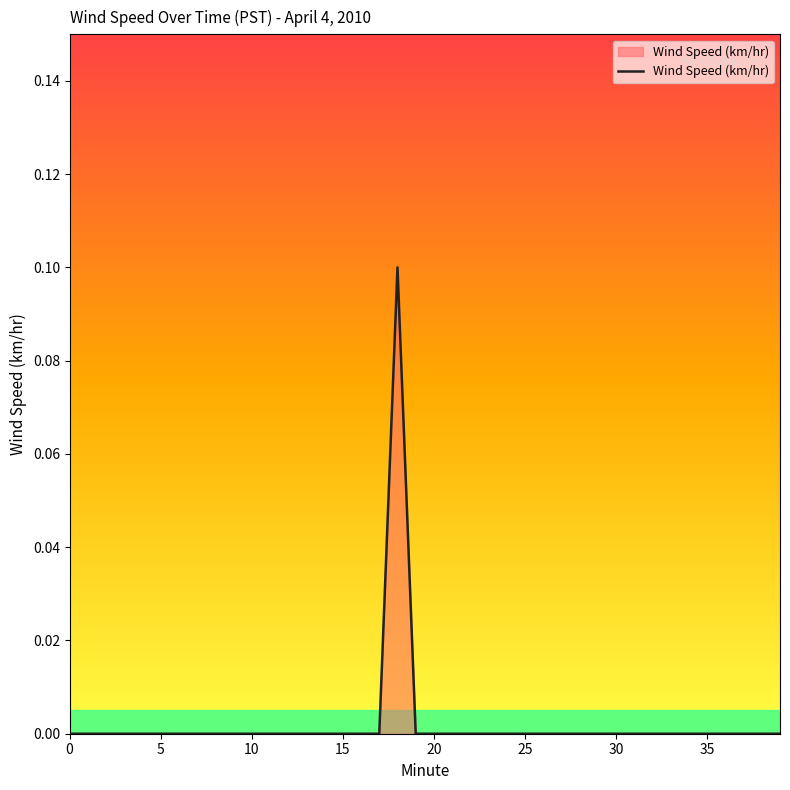

Reading left to right, extract all data points from this chart.

0.0	0.0	0.0	0.0	0.0	0.0	0.0	0.0	0.0	0.0	0.0	0.0	0.0	0.0	0.0	0.0	0.0	0.0	0.1	0.0	0.0	0.0	0.0	0.0	0.0	0.0	0.0	0.0	0.0	0.0	0.0	0.0	0.0	0.0	0.0	0.0	0.0	0.0	0.0	0.0